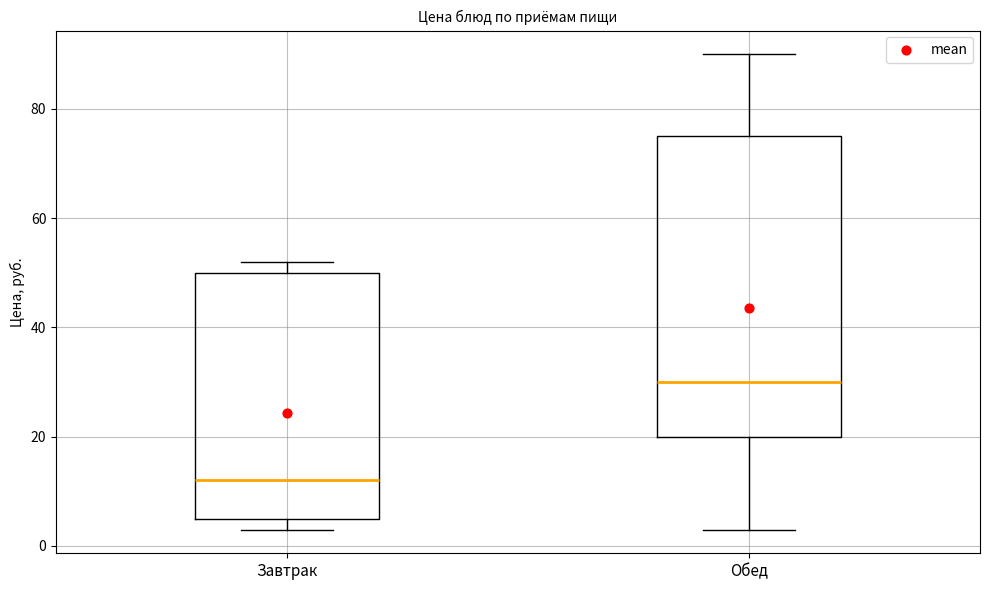

Comparing the boxes themselves (not the whiskers), which one is the tallest?

Обед